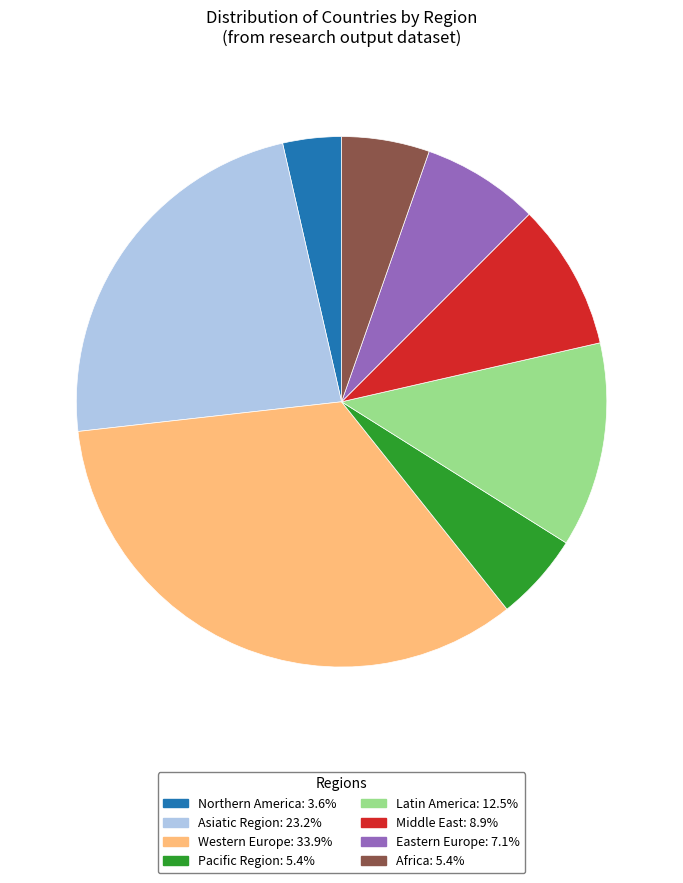

True or false: Eastern Europe accounts for 1% of the total.

False